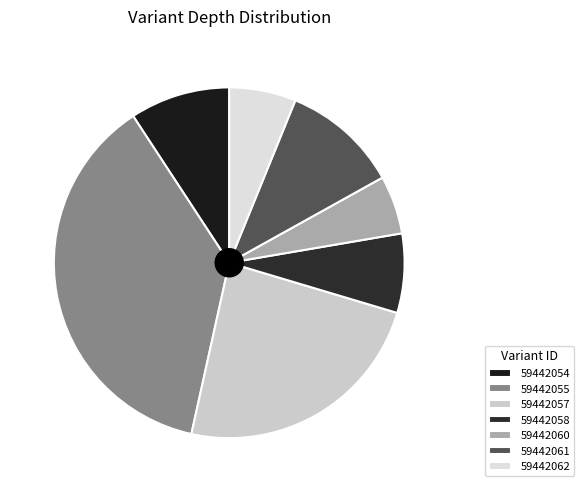

How many slices are in this pie chart?

7